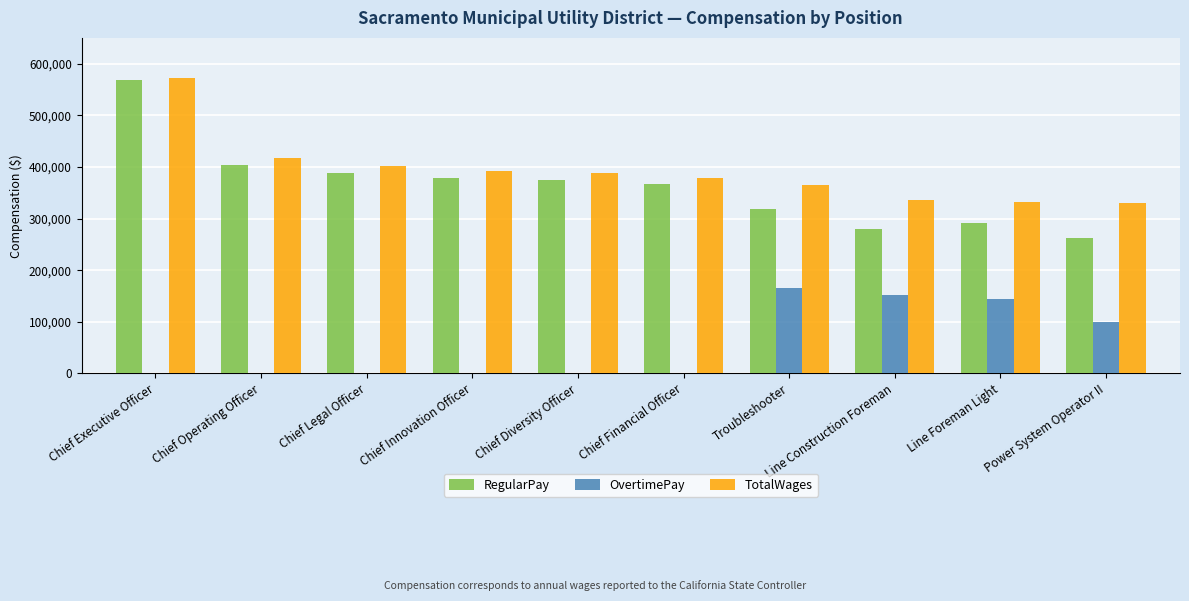

At which label does TotalWages reach its peak?

Chief Executive Officer